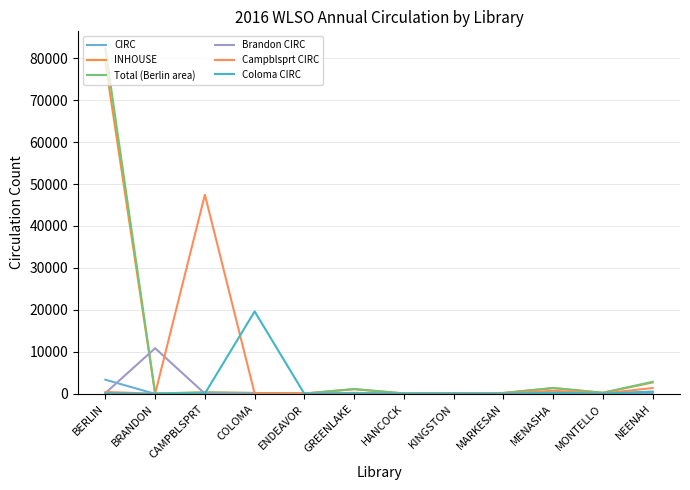

What is the smallest value displayed?

1